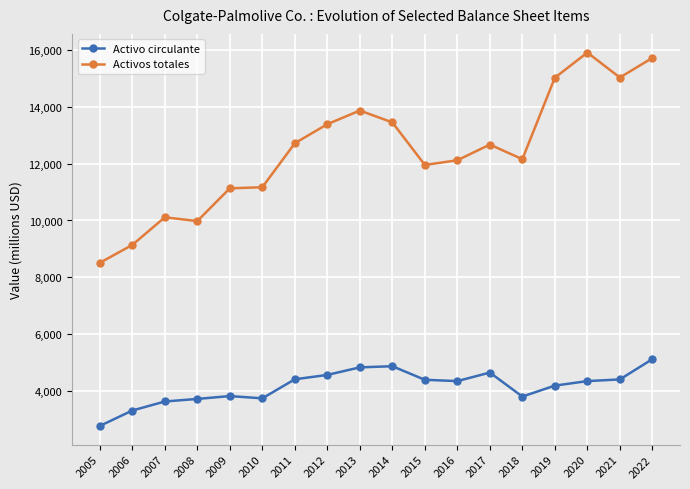

Which series has the widest spread of values?

Activos totales